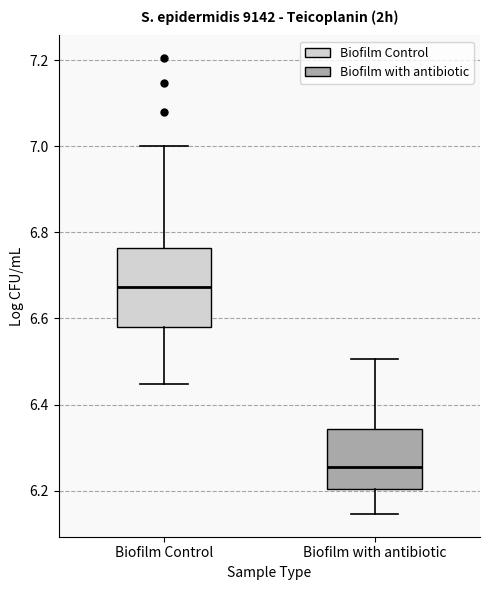

Where does the upper whisker of the box for Biofilm with antibiotic end on the y-axis? The values are not printed on the chart, so give them approximately, as read against the axis.

6.50